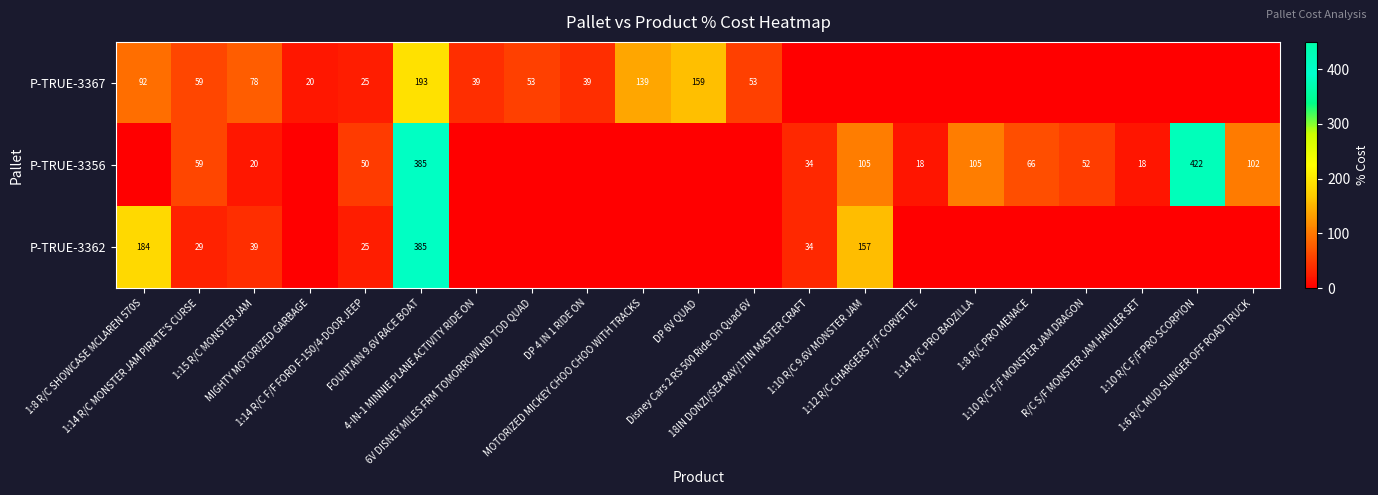

Read the P-TRUE-3362 value at 1:14 R/C F/F FORD F-150/4-DOOR JEEP.

25.0